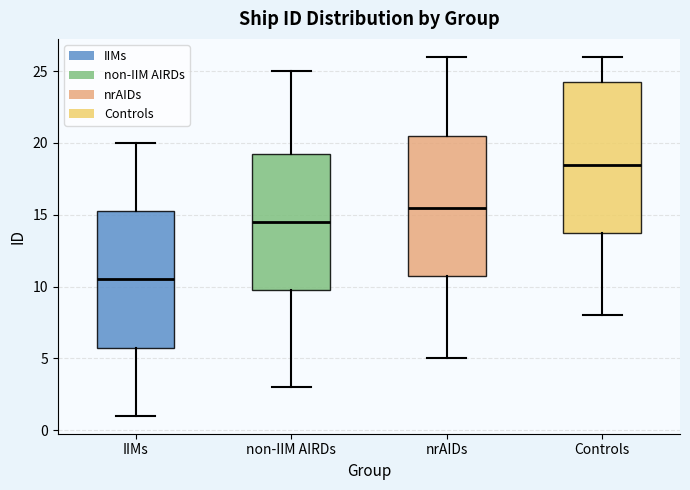

Comparing the boxes themselves (not the whiskers), which one is the tallest?

Controls